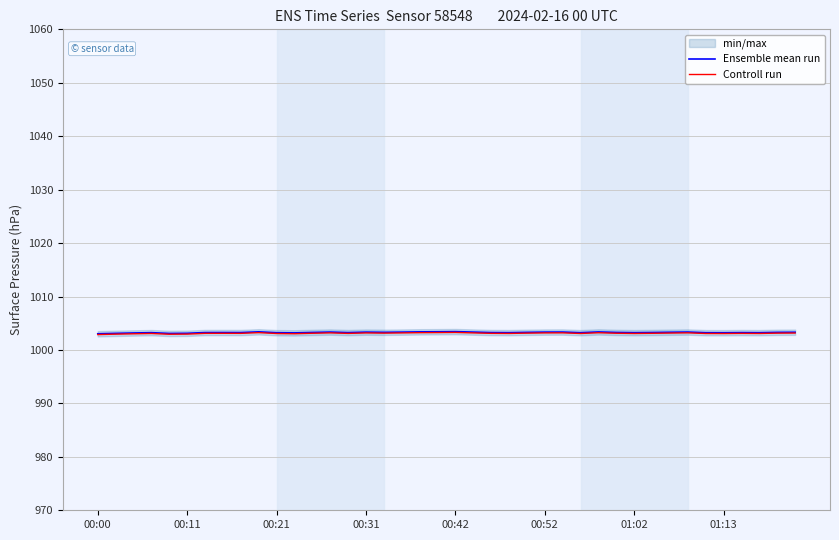

True or false: Ensemble mean run has a value of 1553.0 at 00:42.

False